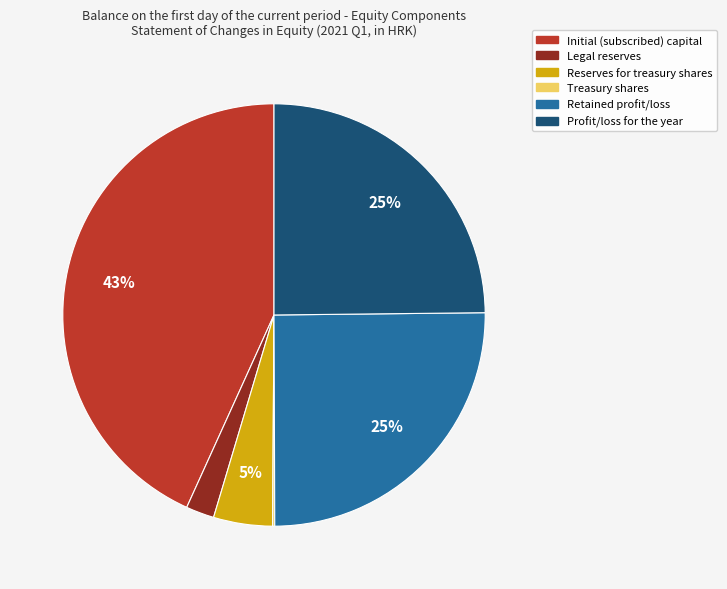

Is it true that Retained profit/loss is 25% of the pie?

True